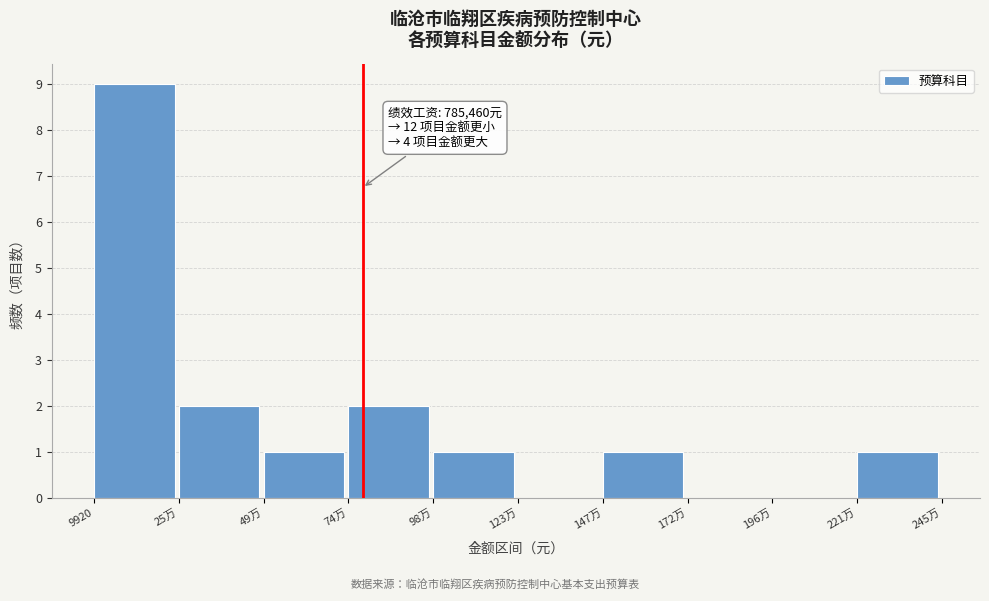

Reading left to right, list all the values displayed in this chart.

9920=9	25万=2	49万=1	74万=2	98万=1	123万=0	147万=1	172万=0	196万=0	221万=1